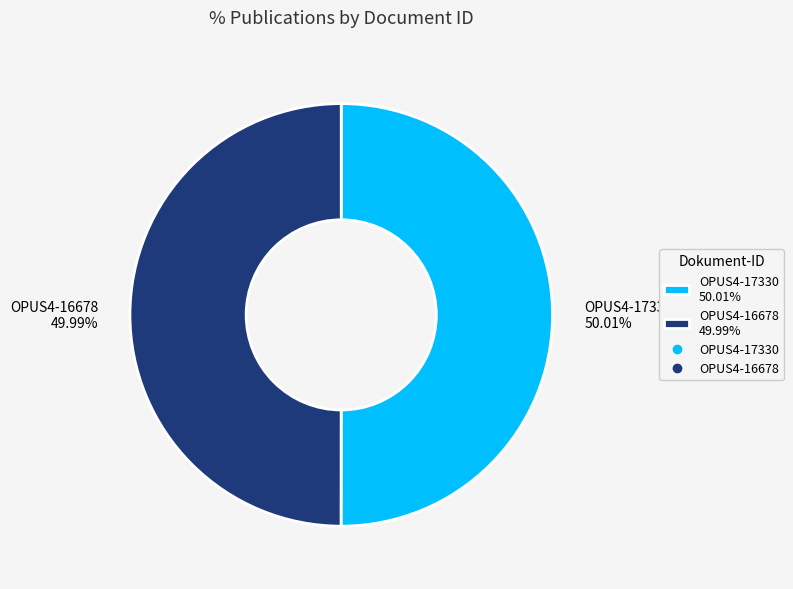

Approximately how many times larger is the value at OPUS4-16678 compared to OPUS4-17330?

1.0